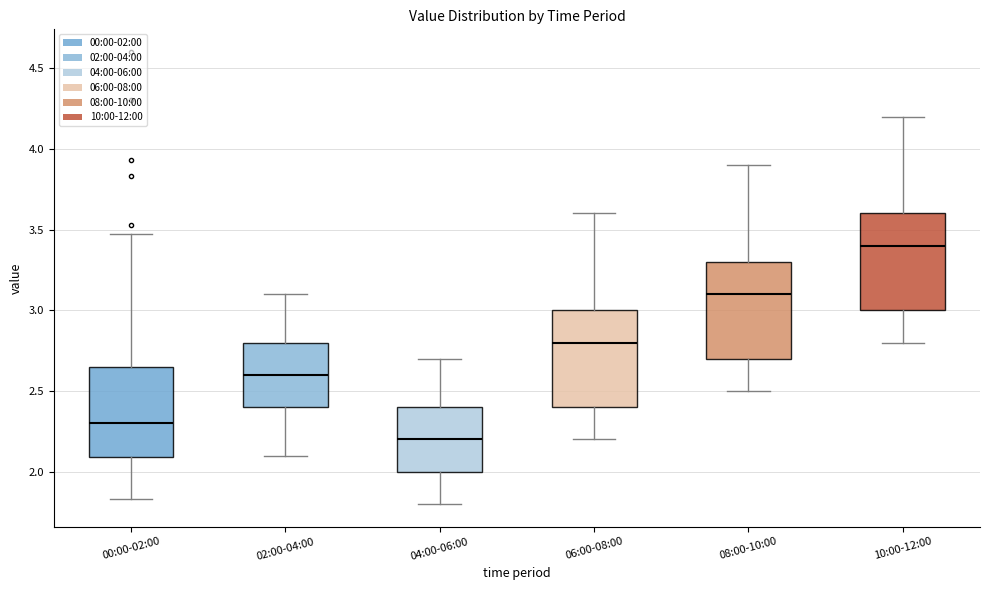

Reading left to right, transcribe this box plot: for each box, give where its median line is, the range the box spans, and where its two whiskers end, as read against the y-axis. The values are not printed on the chart, so give them approximately, as read against the axis.

00:00-02:00: median 2.30, box 2.10 to 2.65, whiskers 1.85 to 3.45
02:00-04:00: median 2.60, box 2.40 to 2.80, whiskers 2.10 to 3.10
04:00-06:00: median 2.20, box 2.00 to 2.40, whiskers 1.80 to 2.70
06:00-08:00: median 2.80, box 2.40 to 3.00, whiskers 2.20 to 3.60
08:00-10:00: median 3.10, box 2.70 to 3.30, whiskers 2.50 to 3.90
10:00-12:00: median 3.40, box 3.00 to 3.60, whiskers 2.80 to 4.20